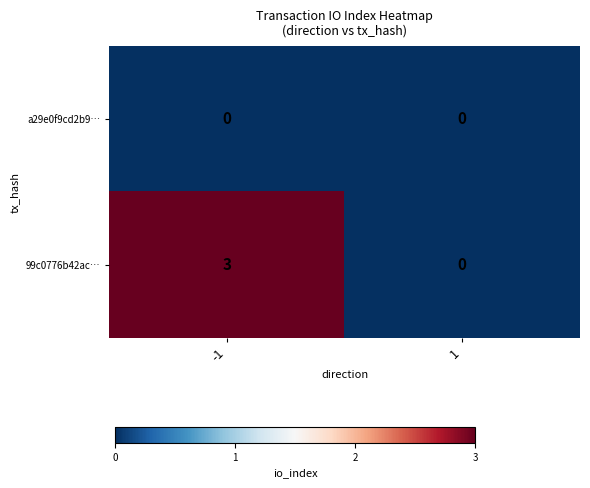

The value of 99c0776b42ac… at -1 is 4. True or false?

False